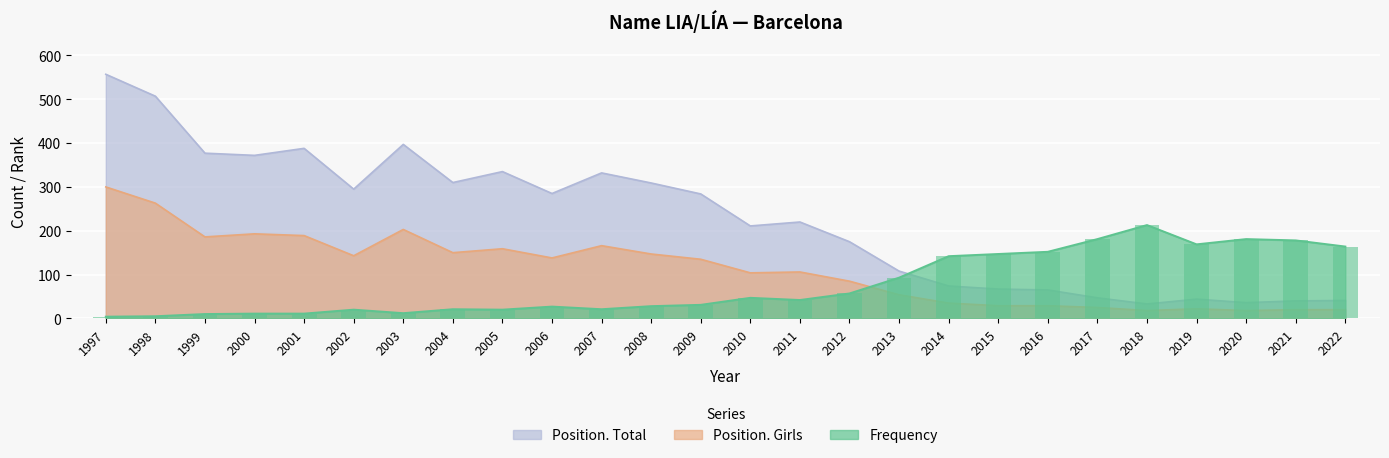

What is the sum of all Frequency values?

1987